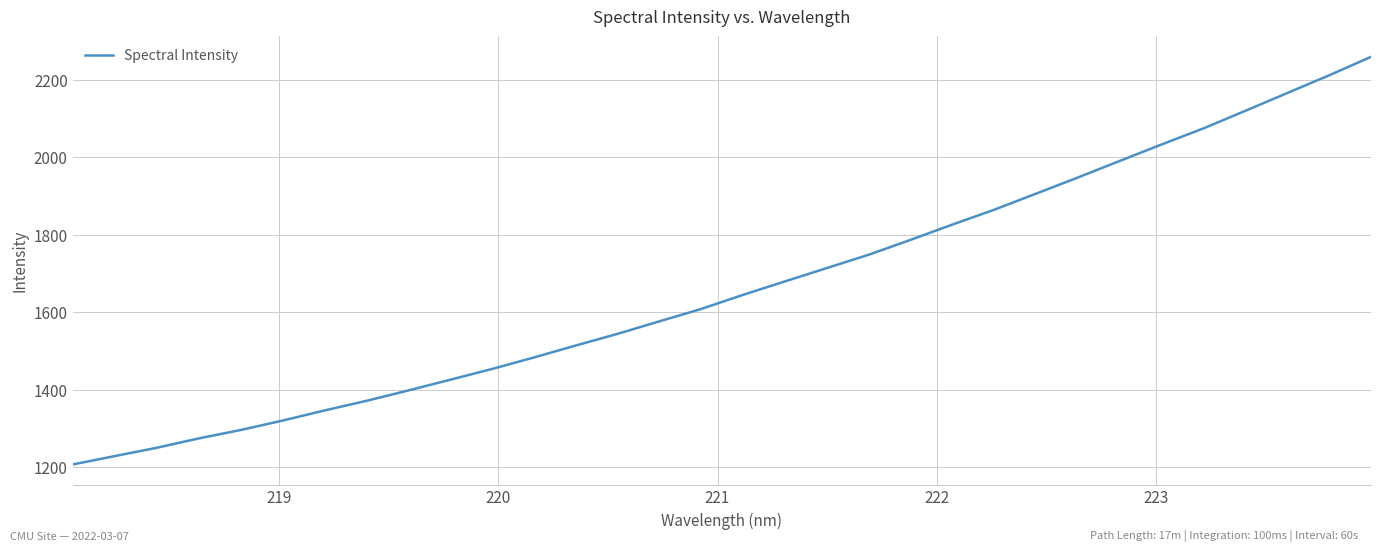

What is the smallest value displayed?

1206.4